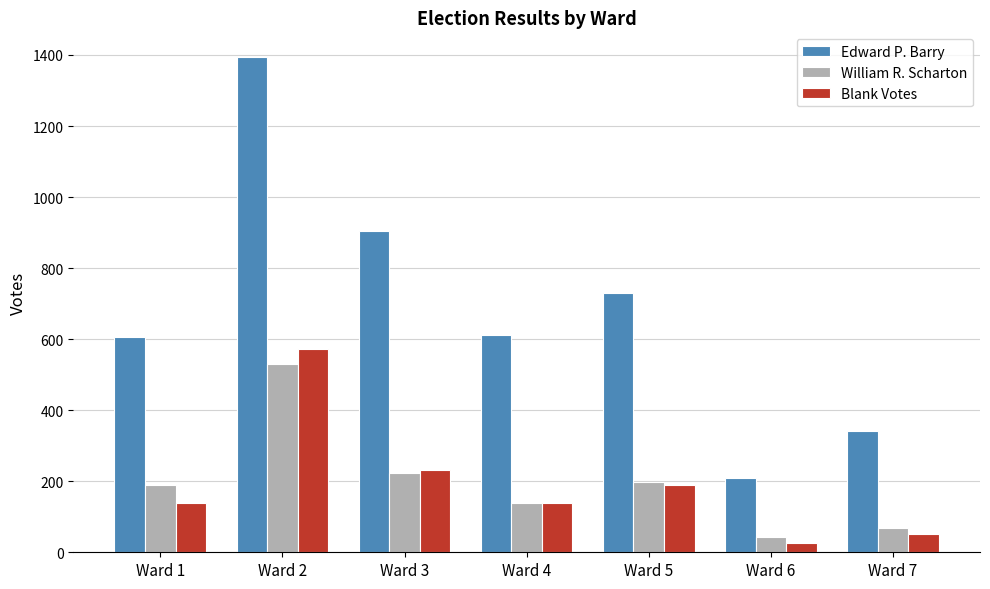

Are the bars horizontal?

No